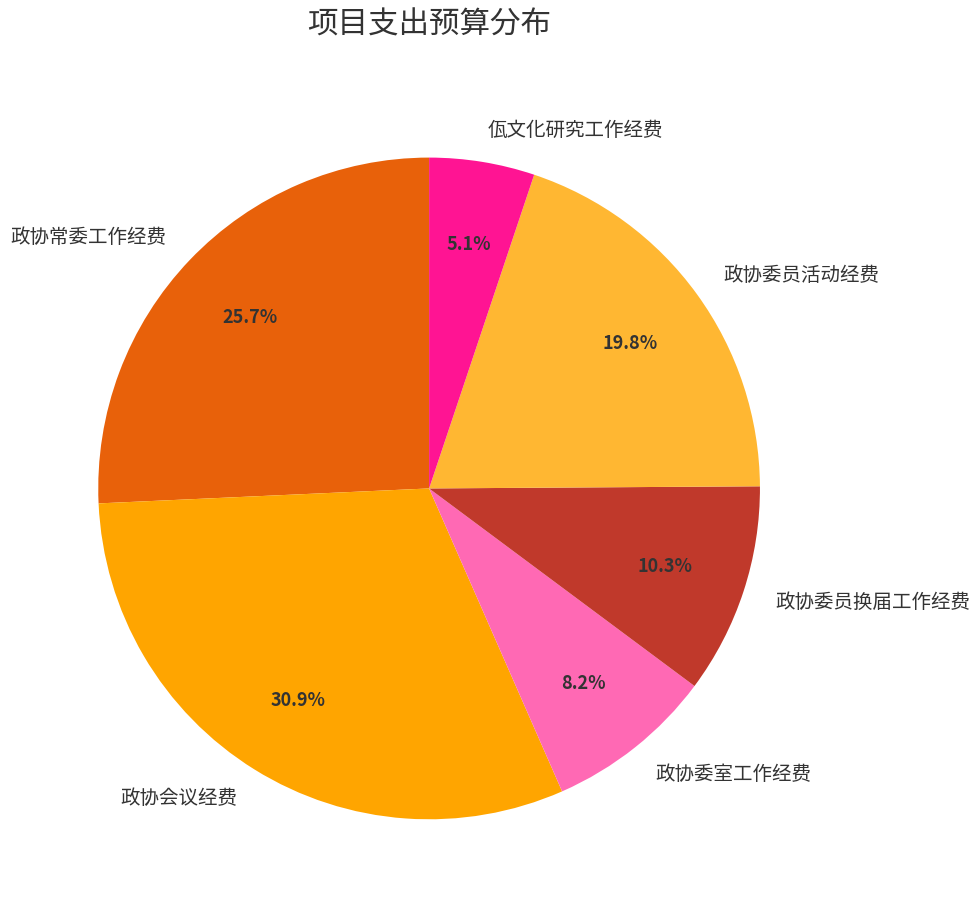

To the nearest percent, what percentage of the pie is 政协会议经费?

31%